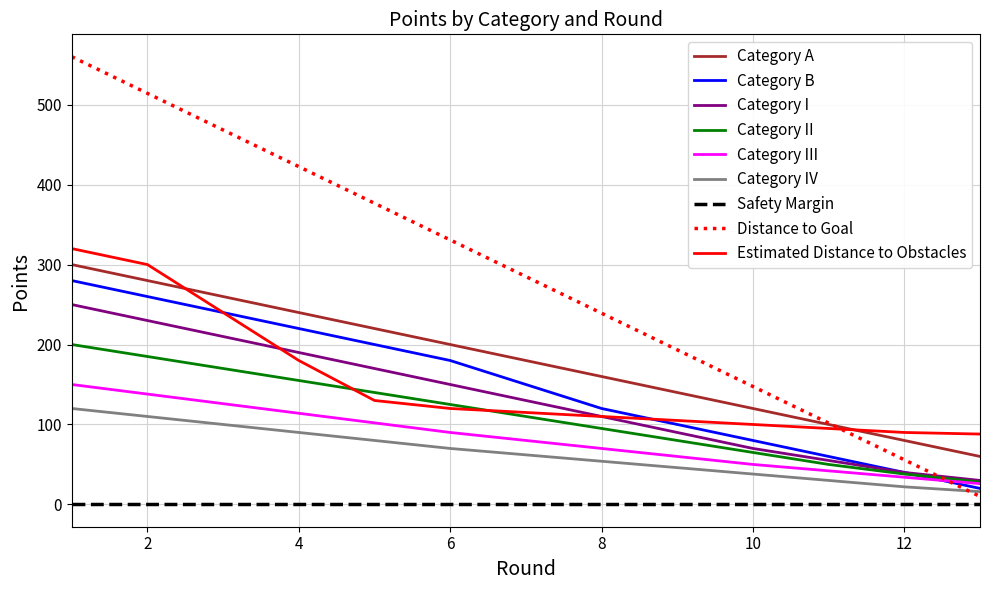

Which series has the largest total across all categories?

Distance to Goal